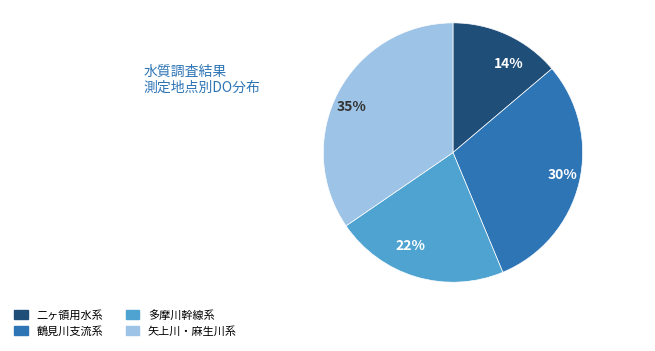

Do 35% and 30% together represent more than half of the pie?

Yes